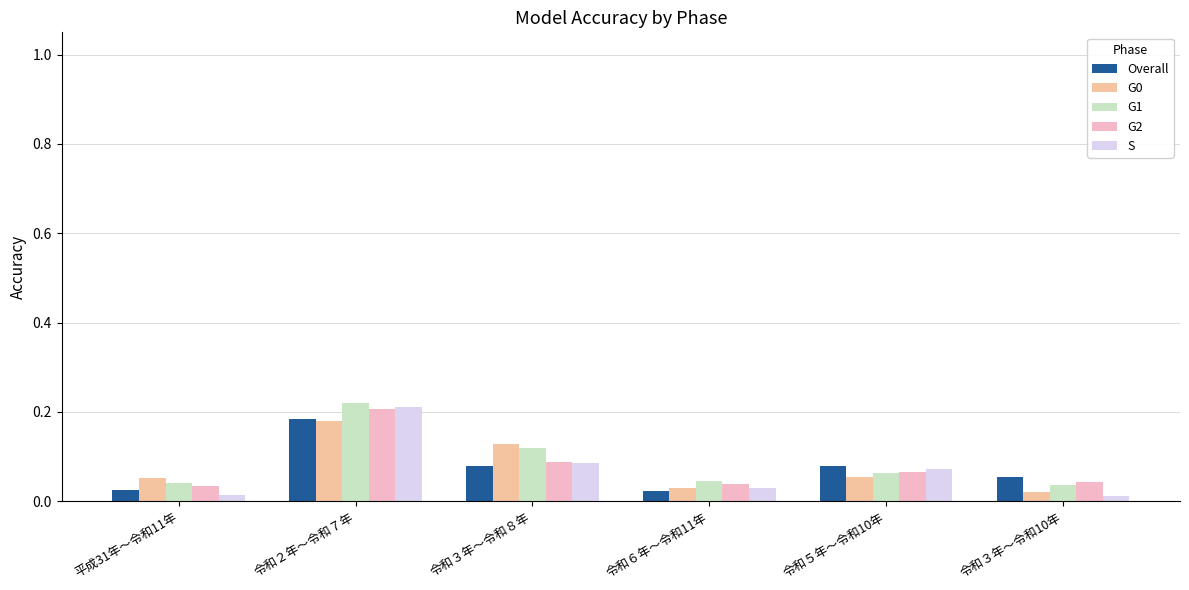

What is the total value across all series at 令和３年〜令和８年?

0.5